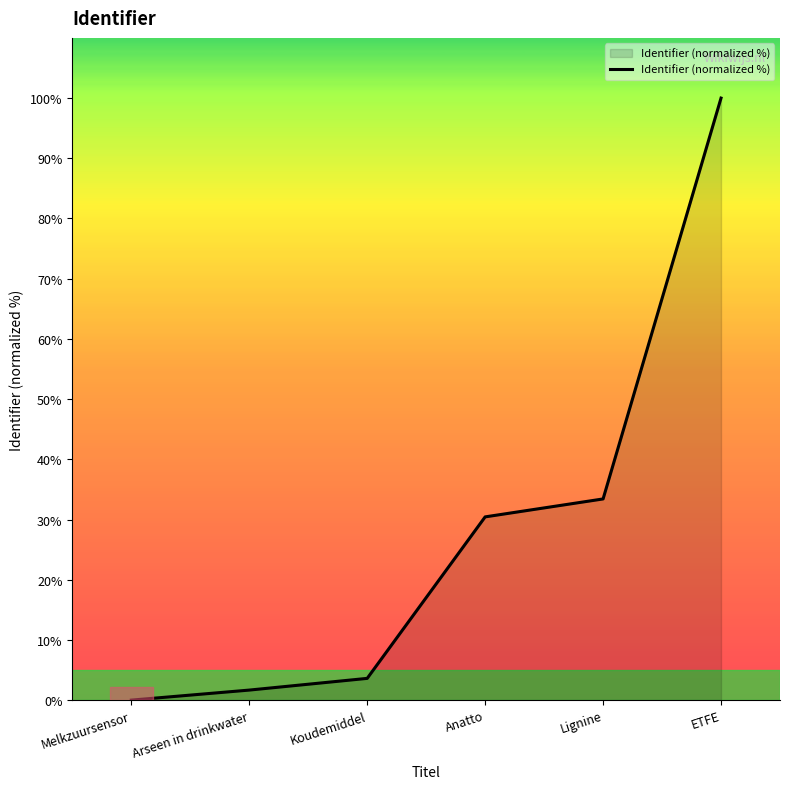

What position from the left is Lignine?

5